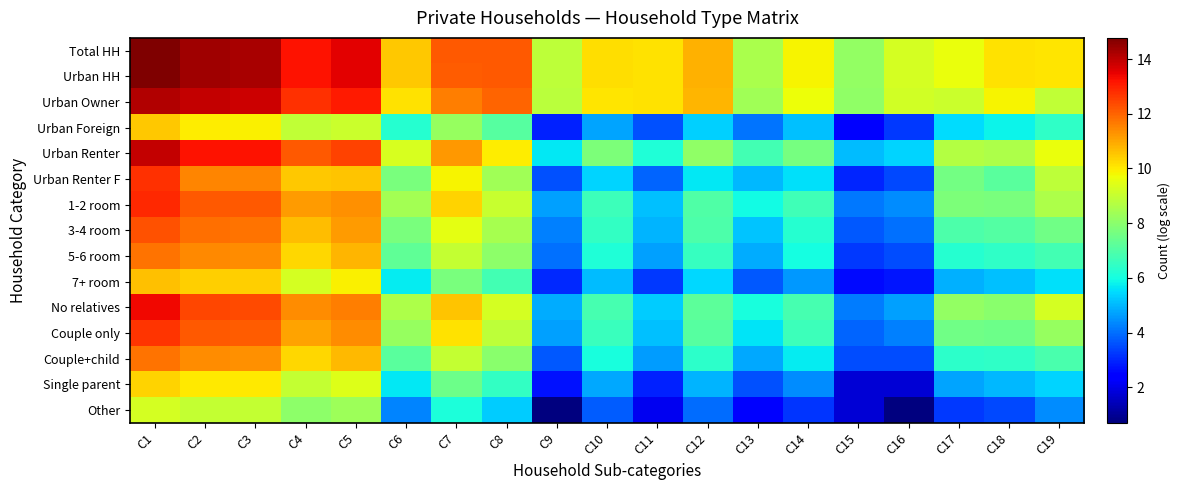

At which category is the sum across all series the highest?

C1